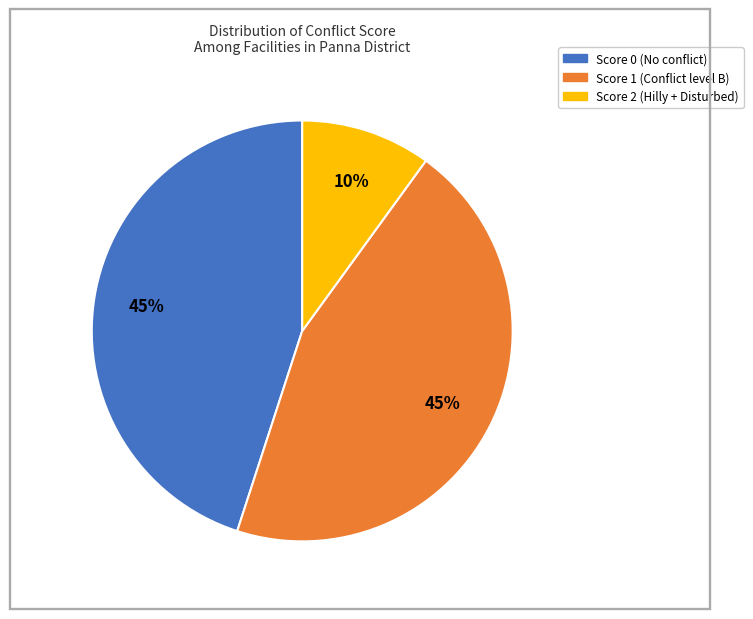

Does any single category account for the majority?

No